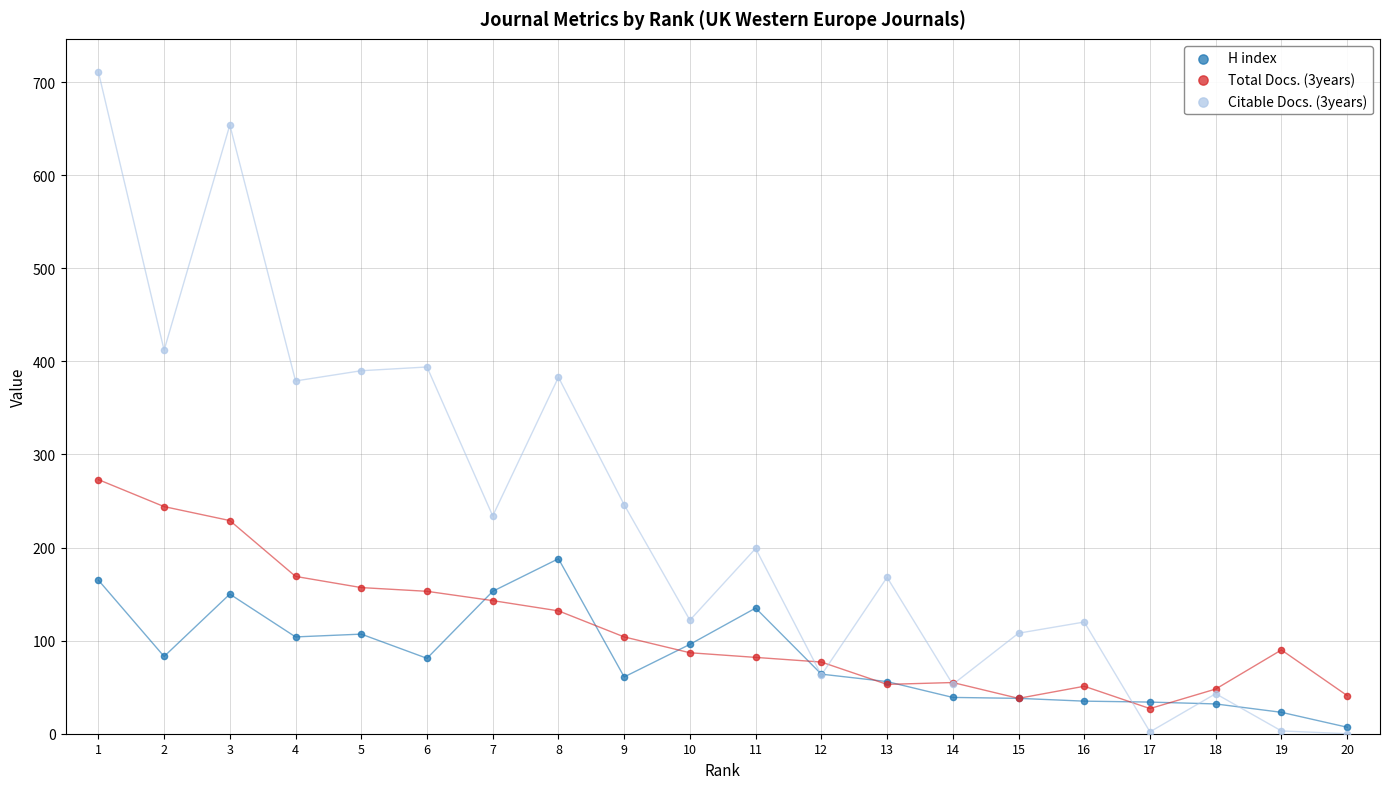

Which series has the largest Y range (max minus min)?

Citable Docs. (3years)